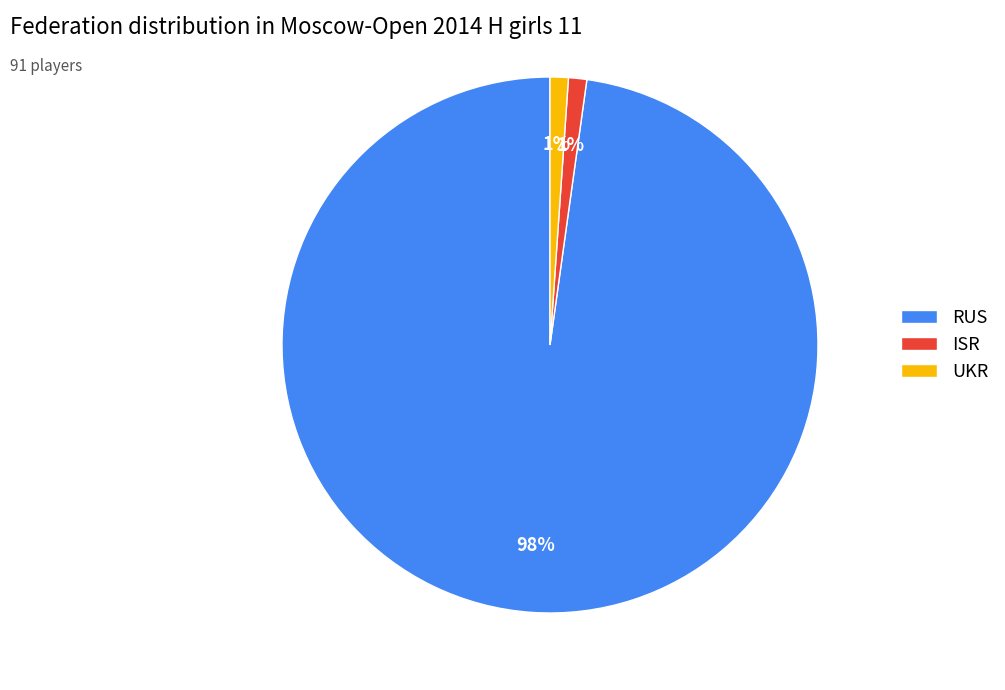

To the nearest percent, what portion does ISR represent?

1%